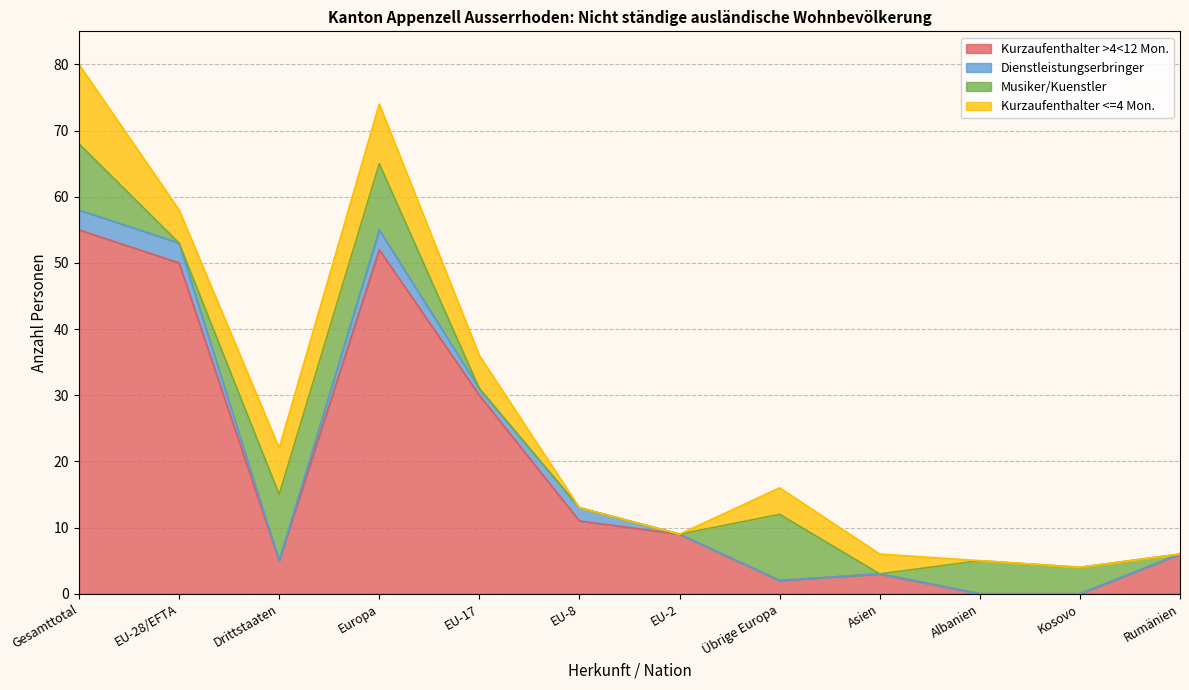

What is the total value across all series at Albanien?

5